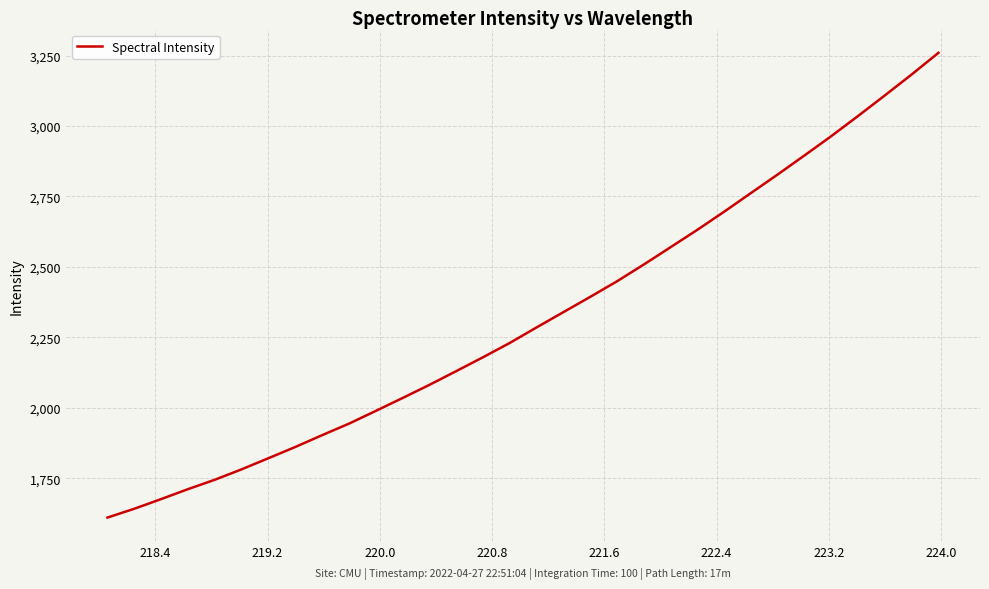

Reading right to left, transcribe all the data shown in this chart.

3260.0	3183.1	3108.9	3035.9	2964.4	2895.9	2828.4	2762.4	2696.1	2631.9	2570.1	2508.6	2449.1	2393.7	2339.6	2285.4	2230.3	2179.4	2130.1	2081.4	2034.7	1988.9	1943.7	1902.9	1860.9	1821.1	1781.6	1744.6	1711.2	1676.0	1641.7	1610.4